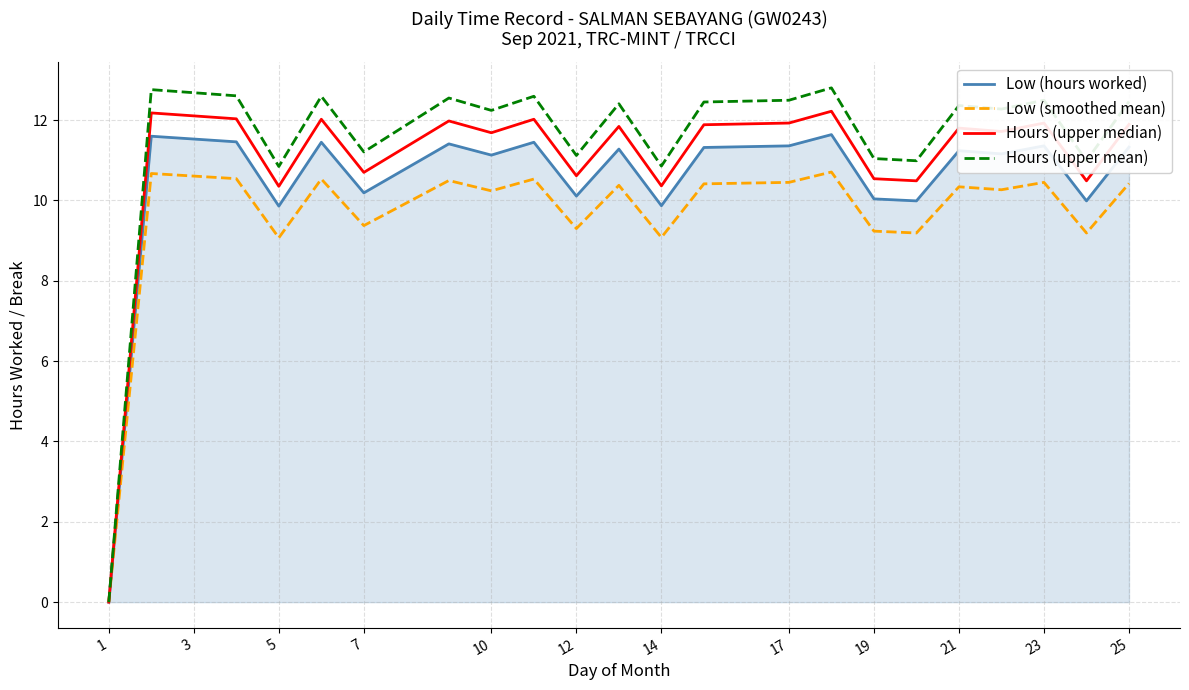

Rank the series by their maximum value, from highest to lowest.

Hours (upper mean), Hours (upper median), Low (hours worked), Low (smoothed mean)